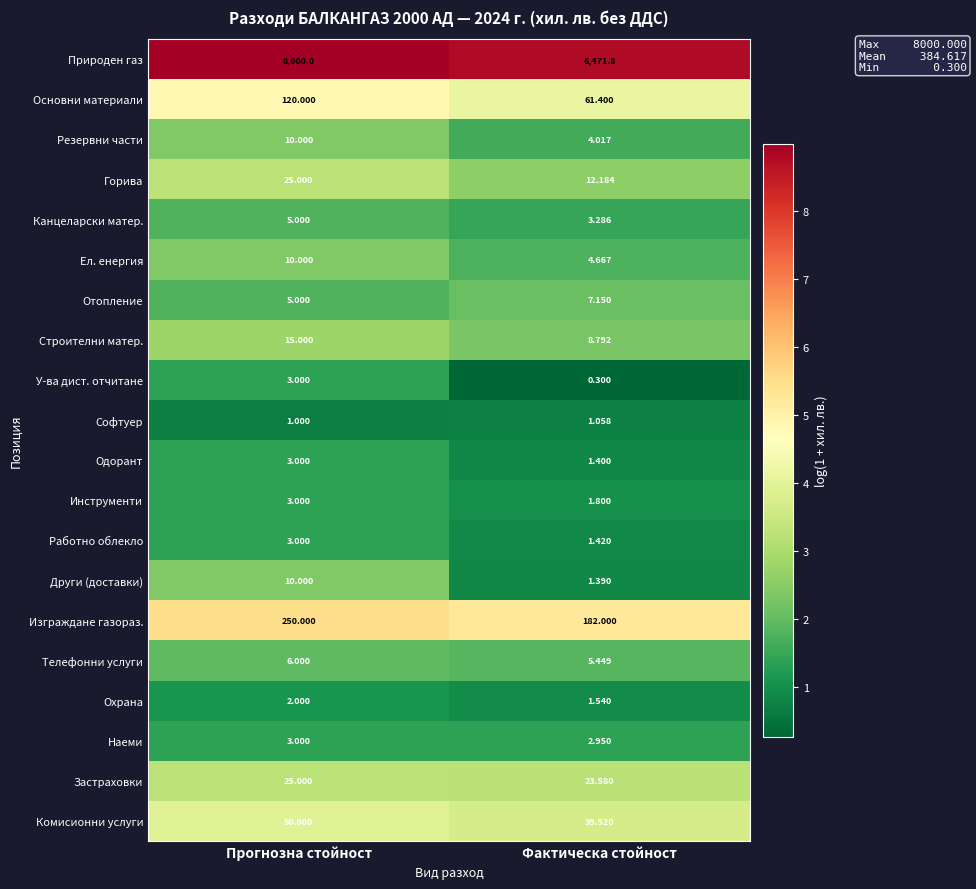

Which series has the largest range (max minus min)?

Природен газ